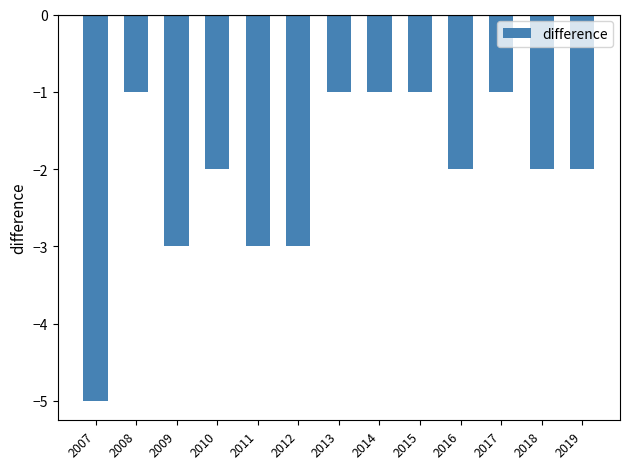

What is the change in value from 2008 to 2012?

-2